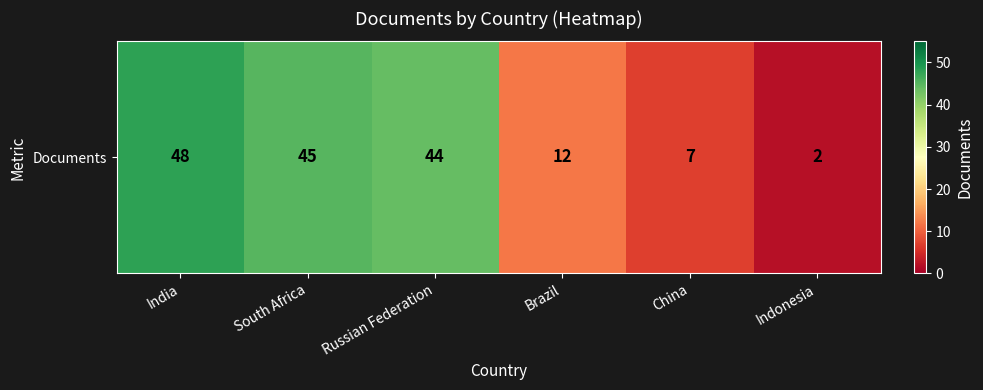

Where is the data nearest to the value 25?

Brazil